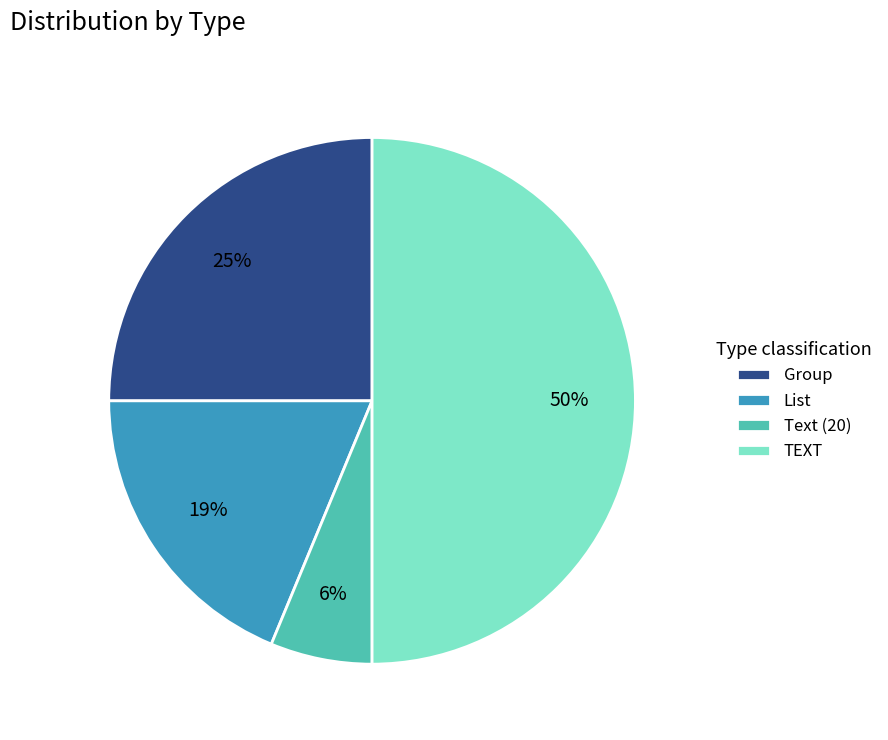

To the nearest percent, what portion does List represent?

19%